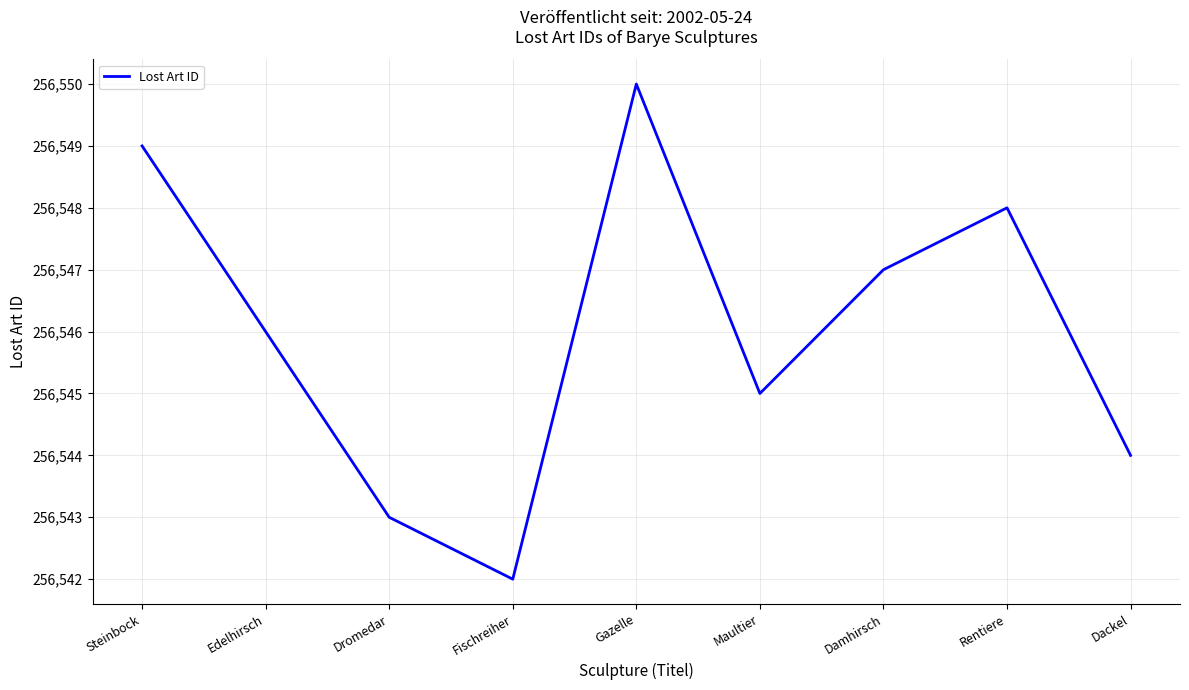

Reading left to right, what are all the values shown in this chart?

256549	256546	256543	256542	256550	256545	256547	256548	256544